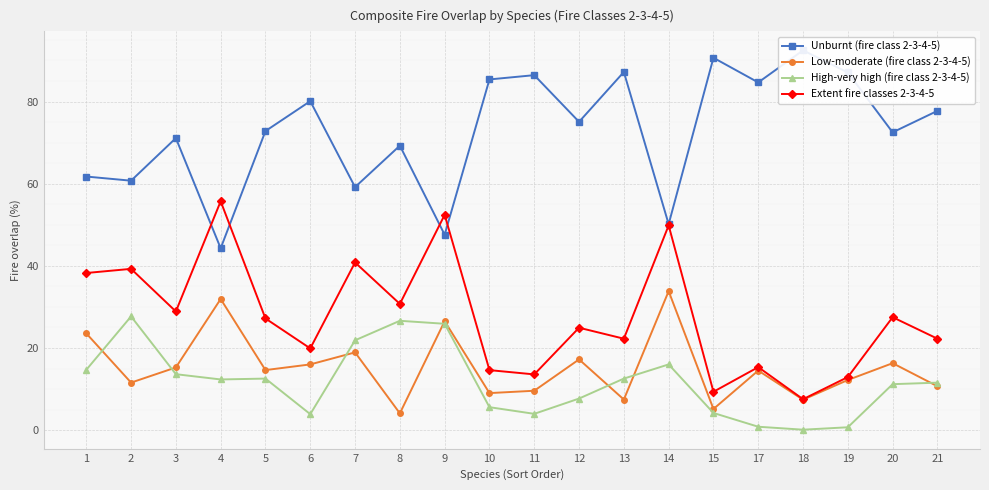

List the series in order of their peak value, highest first.

Unburnt (fire class 2-3-4-5), Extent fire classes 2-3-4-5, Low-moderate (fire class 2-3-4-5), High-very high (fire class 2-3-4-5)